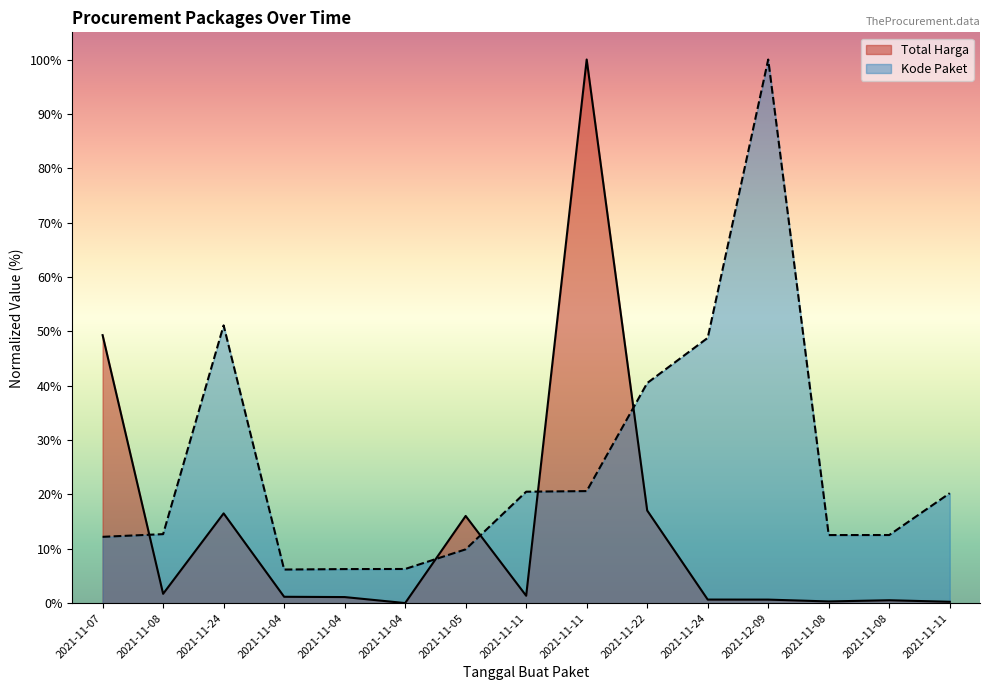

At 2021-11-24, list the series in order from smallest to largest.

Total Harga, Kode Paket